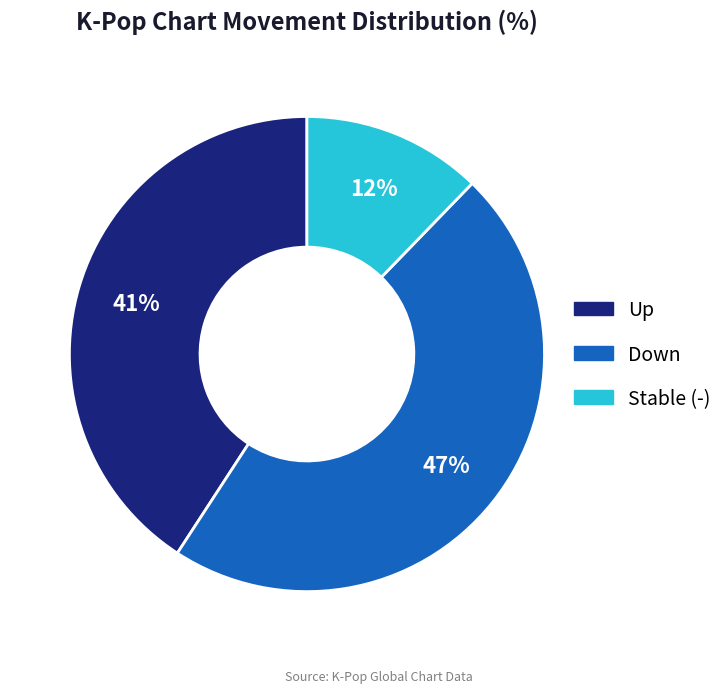

Is there any slice that represents more than half of the pie?

No